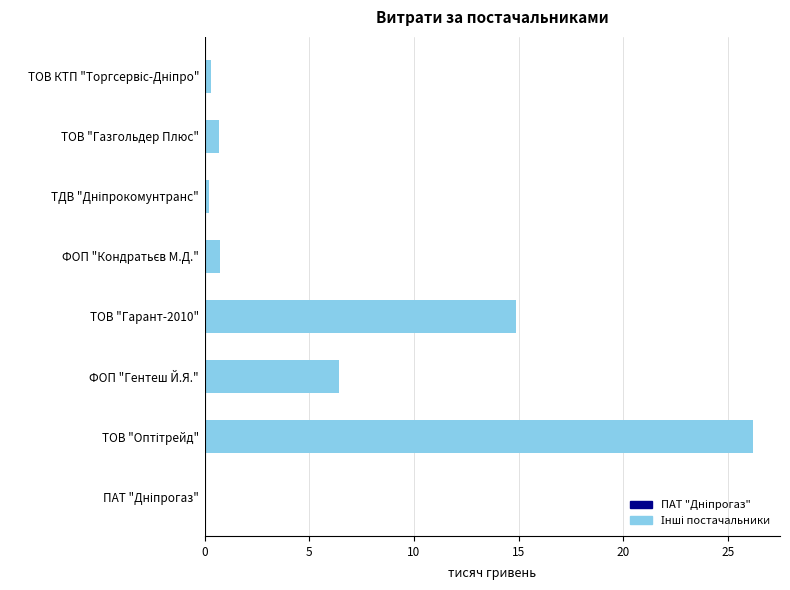

True or false: the data shows 6.8 at ТОВ "Гарант-2010".

False